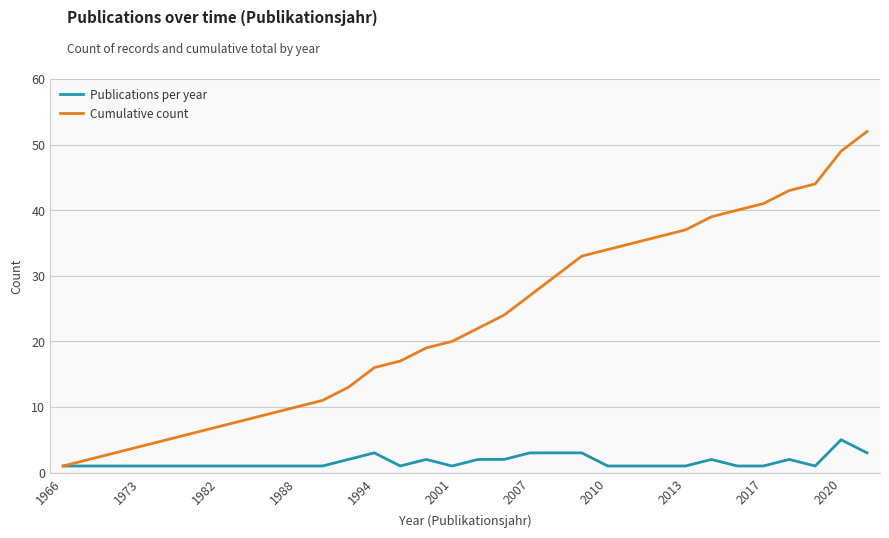

Count the number of categories in the chart.

32